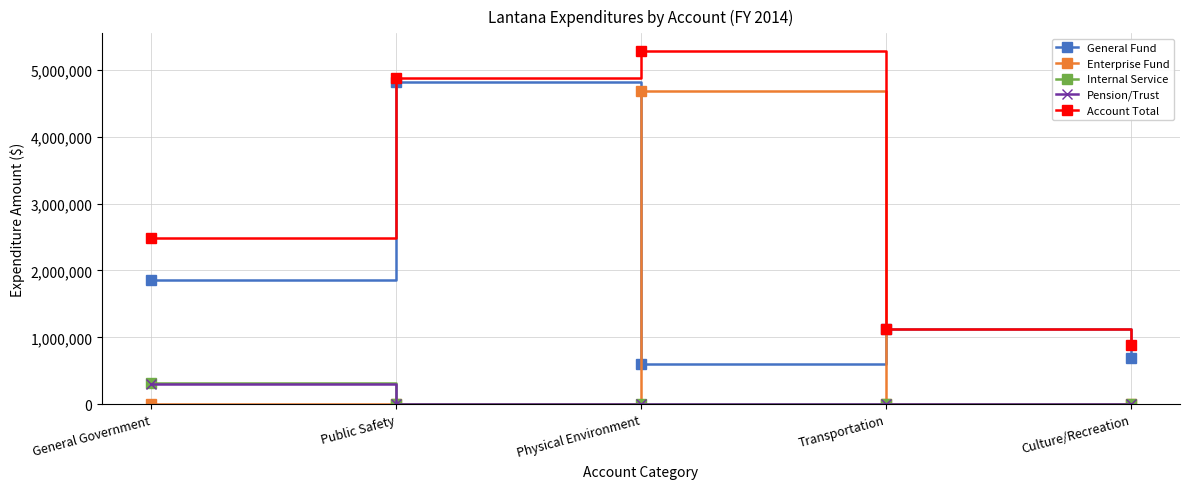

Reading left to right, what are all the values shown in this chart?

General Fund: 1857430	4815863	600868	1130749	689208
Enterprise Fund: 0	0	4677549	0	0
Internal Service: 322521	0	0	0	0
Pension/Trust: 309307	0	0	0	0
Account Total: 2489258	4878104	5278417	1130749	890672